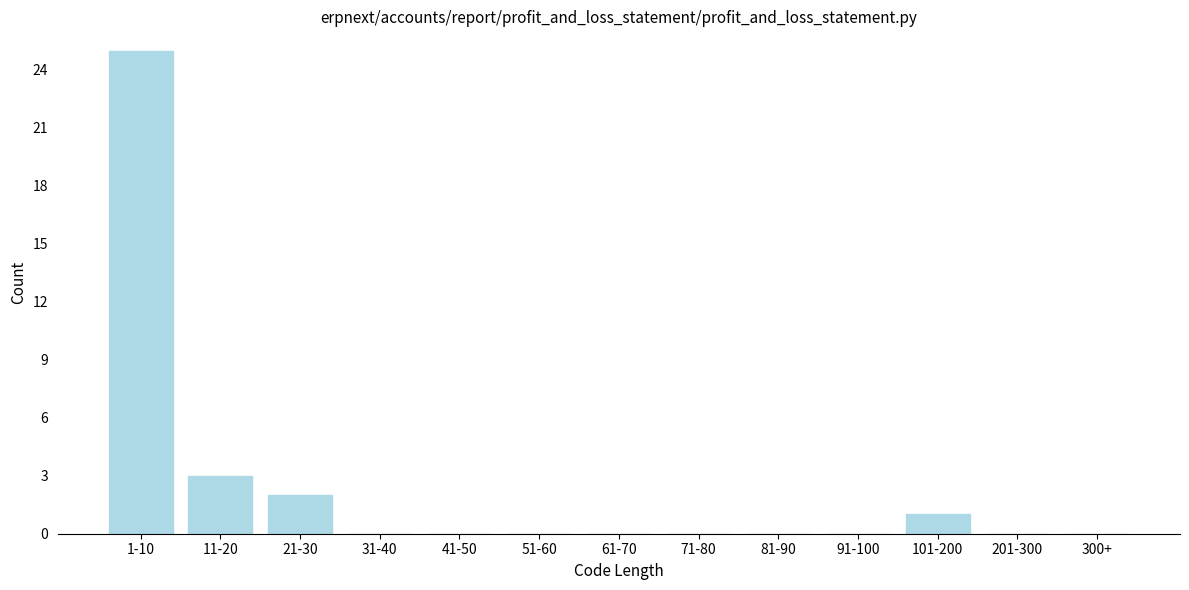

Reading right to left, list all the values displayed in this chart.

300+=0	201-300=0	101-200=1	91-100=0	81-90=0	71-80=0	61-70=0	51-60=0	41-50=0	31-40=0	21-30=2	11-20=3	1-10=25